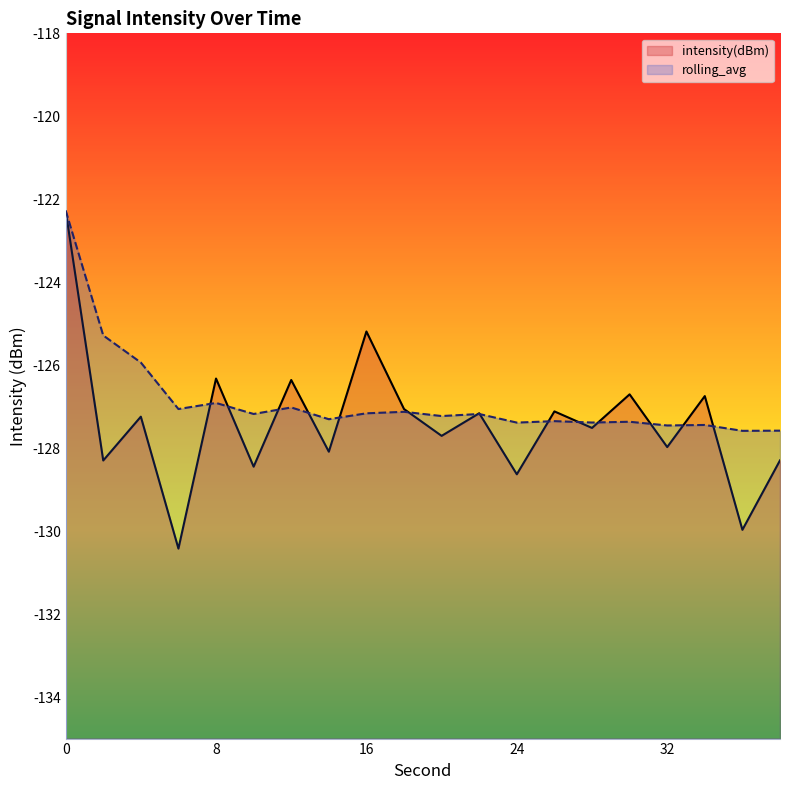

What are all the series names shown in the legend?

intensity(dBm), rolling_avg